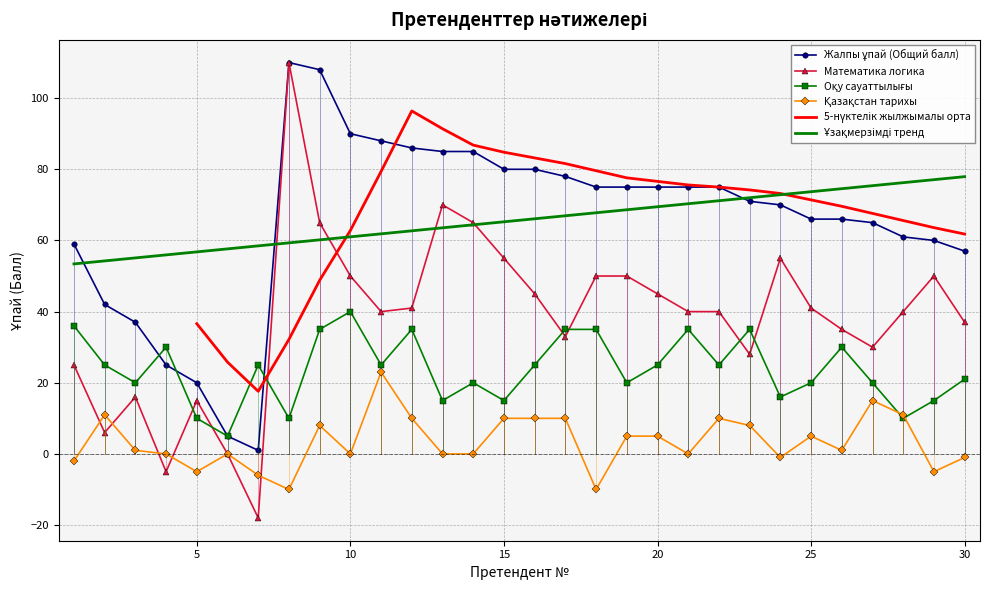

At which category does Математика логика reach its first local peak?

3